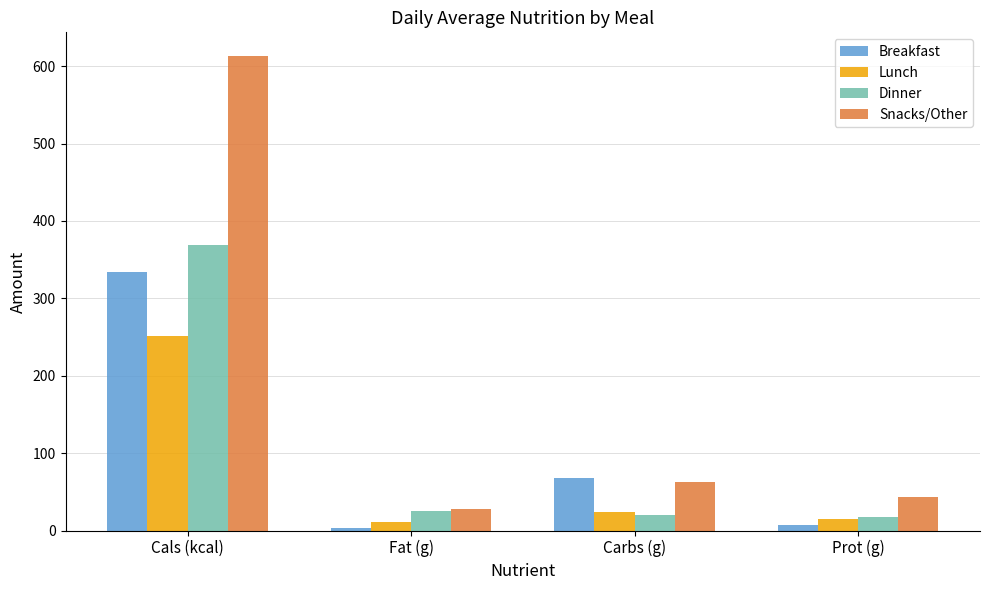

How many distinct data groups are displayed?

4